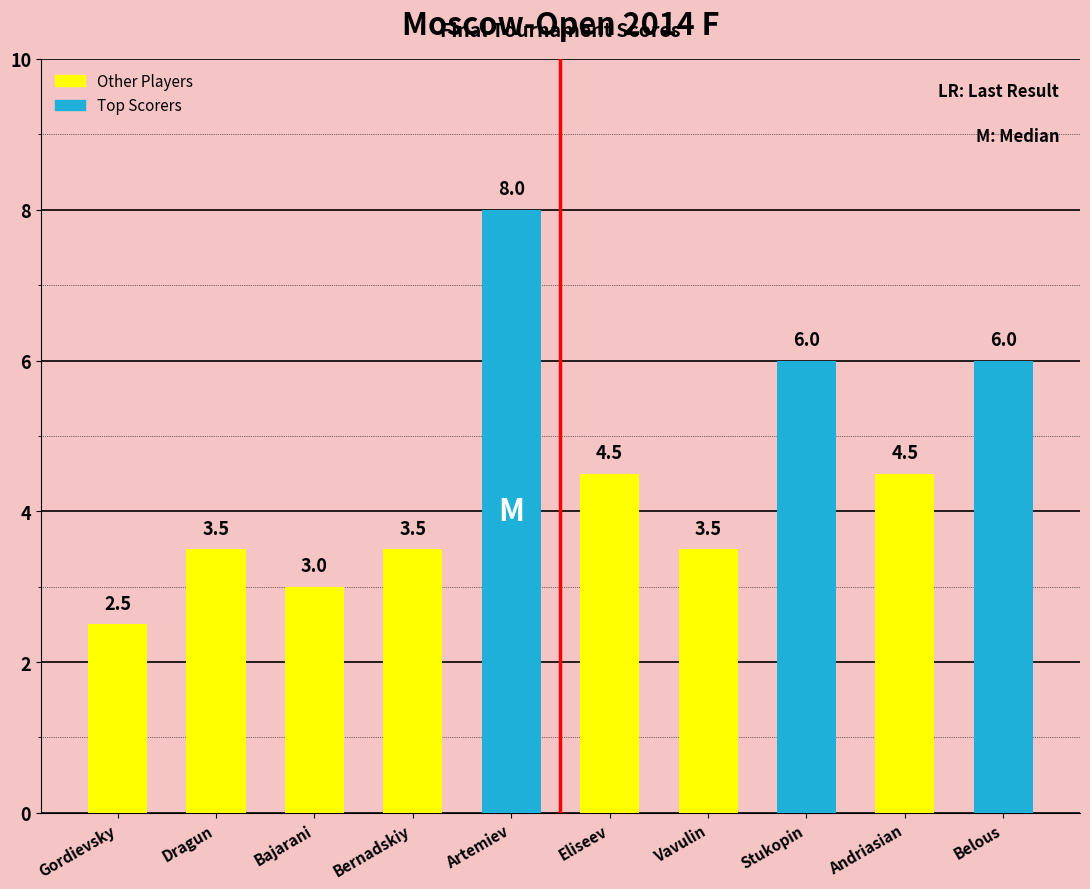

What is the average value?

4.5